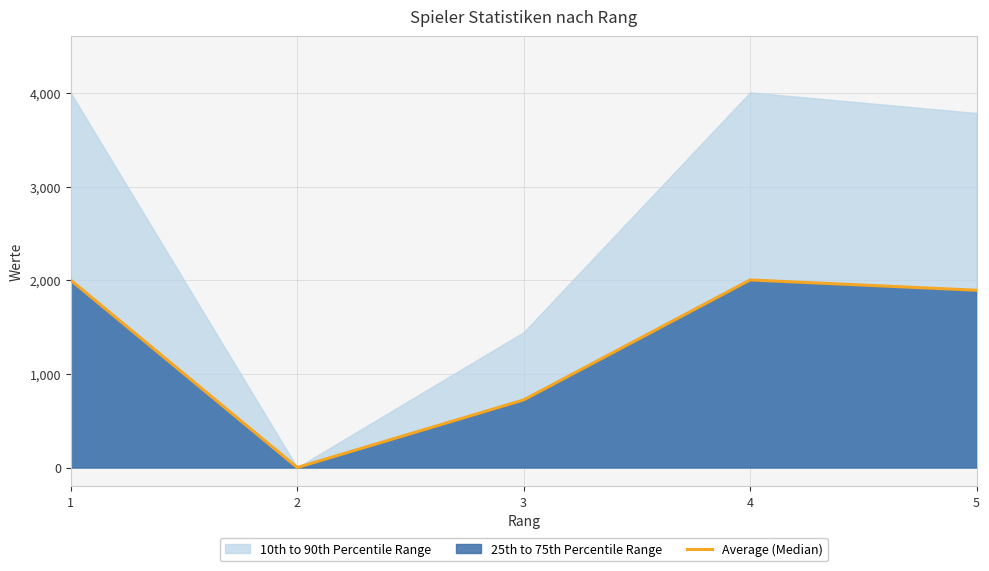

Reading right to left, list all the values displayed in this chart.

5=1893	4=2003	3=722	2=0	1=2000